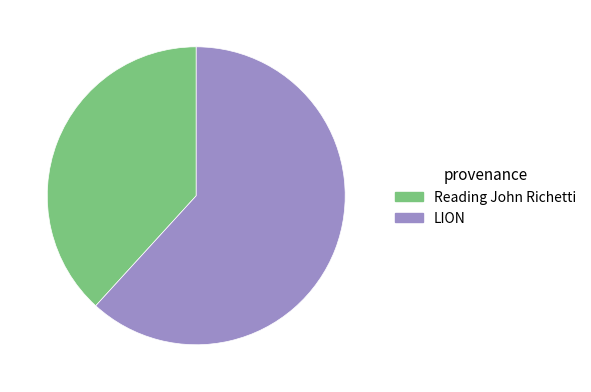

How many slices are in this pie chart?

2